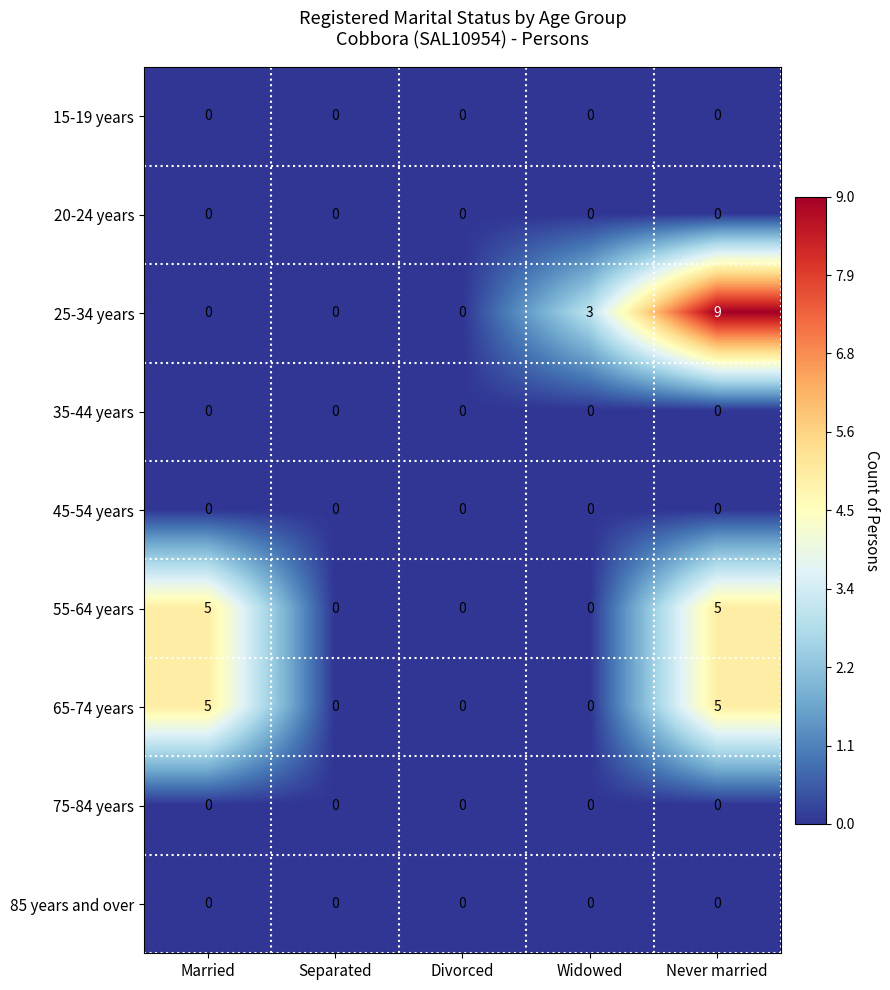

What is the total value across all series at Never married?

19